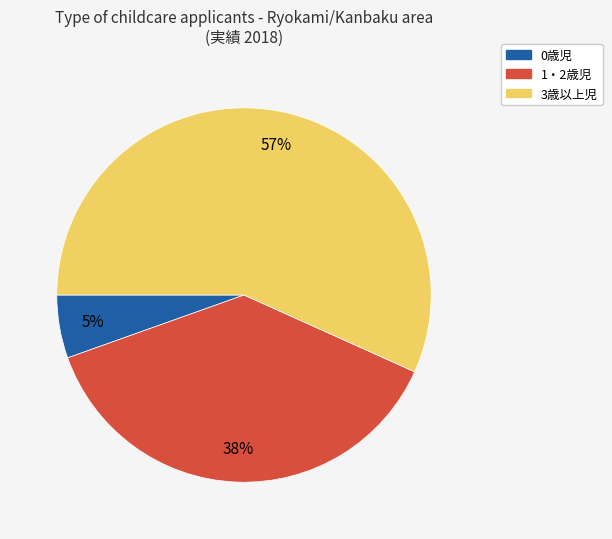

Between 0歳児 and 3歳以上児, which is larger?

3歳以上児